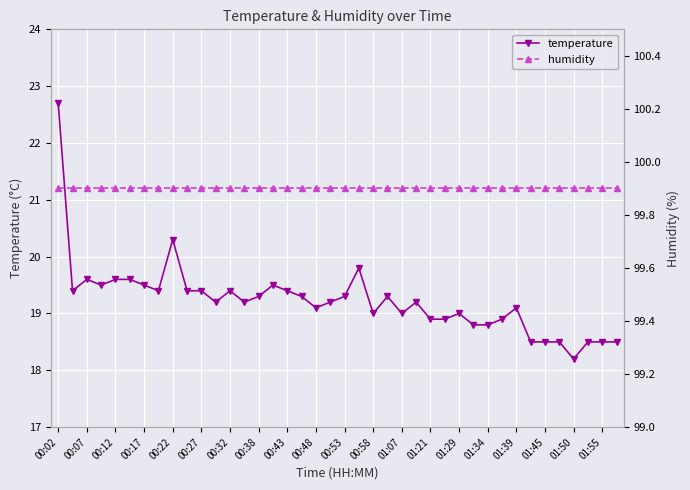

What is the sum of all temperature values?

769.2